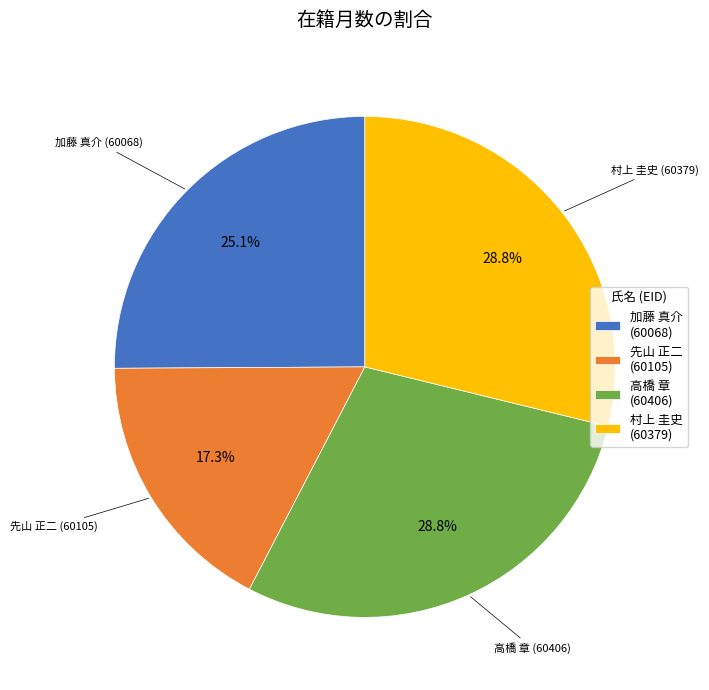

Which category has the smallest portion of the pie?

先山 正二 (60105)